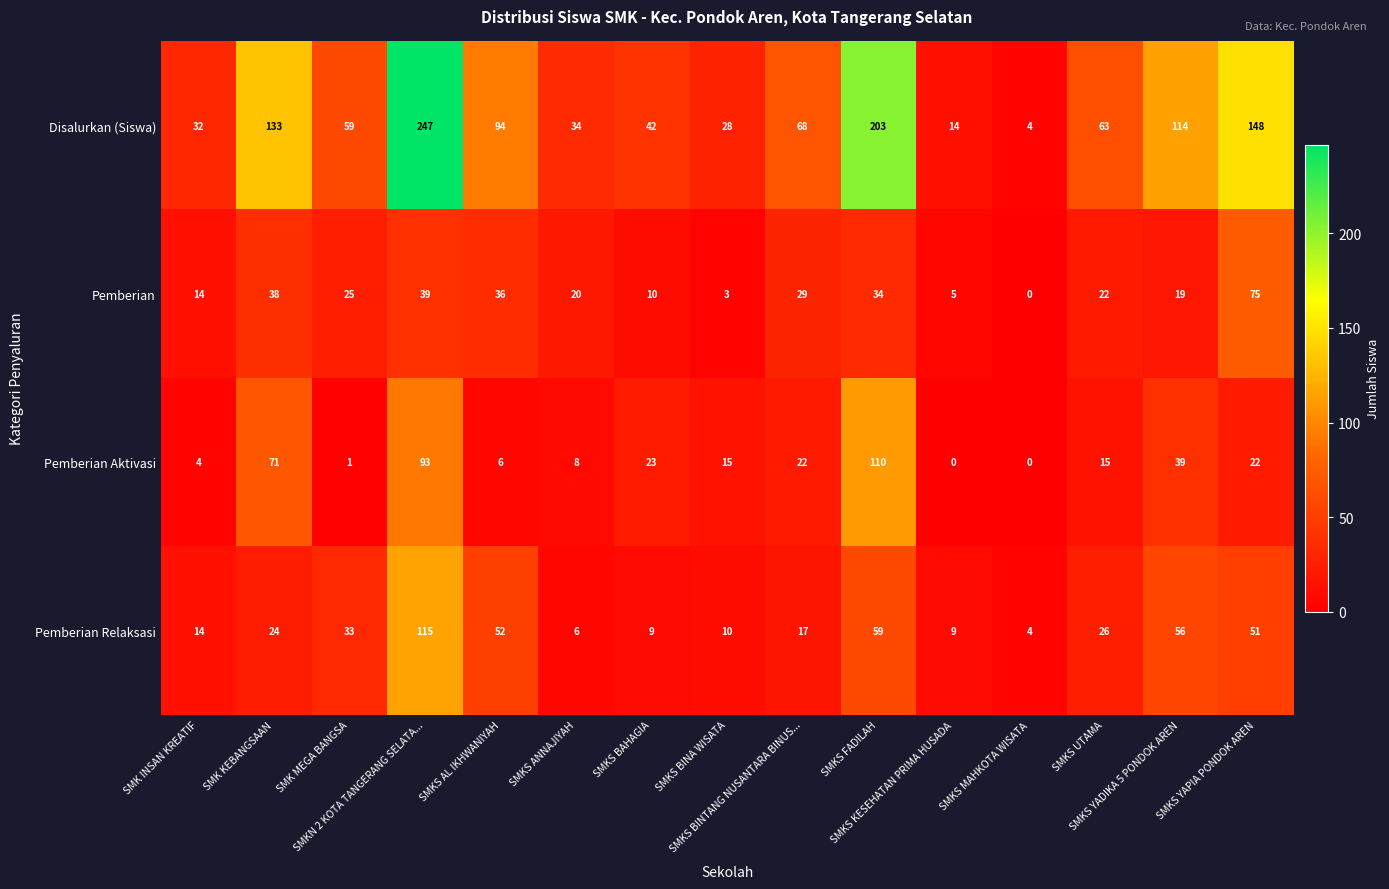

What is the average value of the Disalurkan (Siswa) series?

86